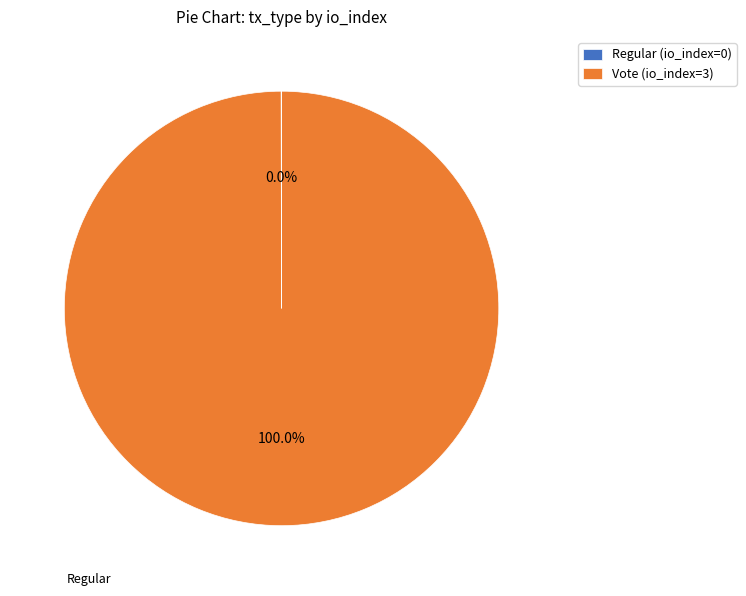

Which slice represents more than half of the pie?

Vote